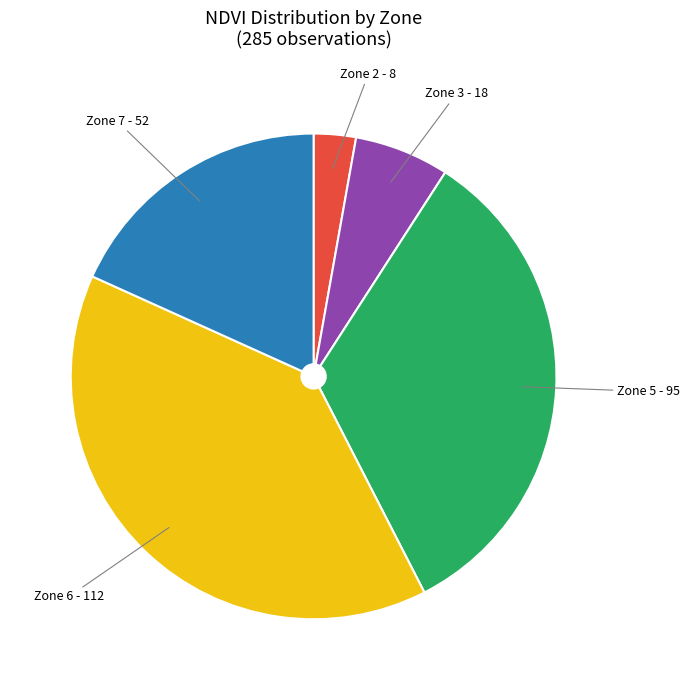

What is the ratio of the value at Zone 5 to the value at Zone 7?

1.8